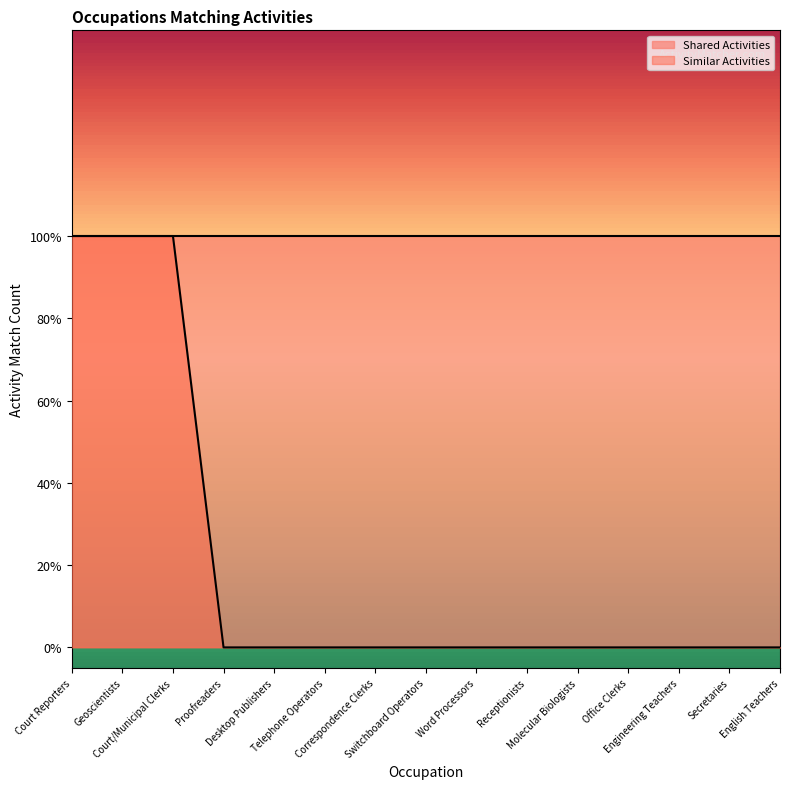

What is the greatest value displayed?

1